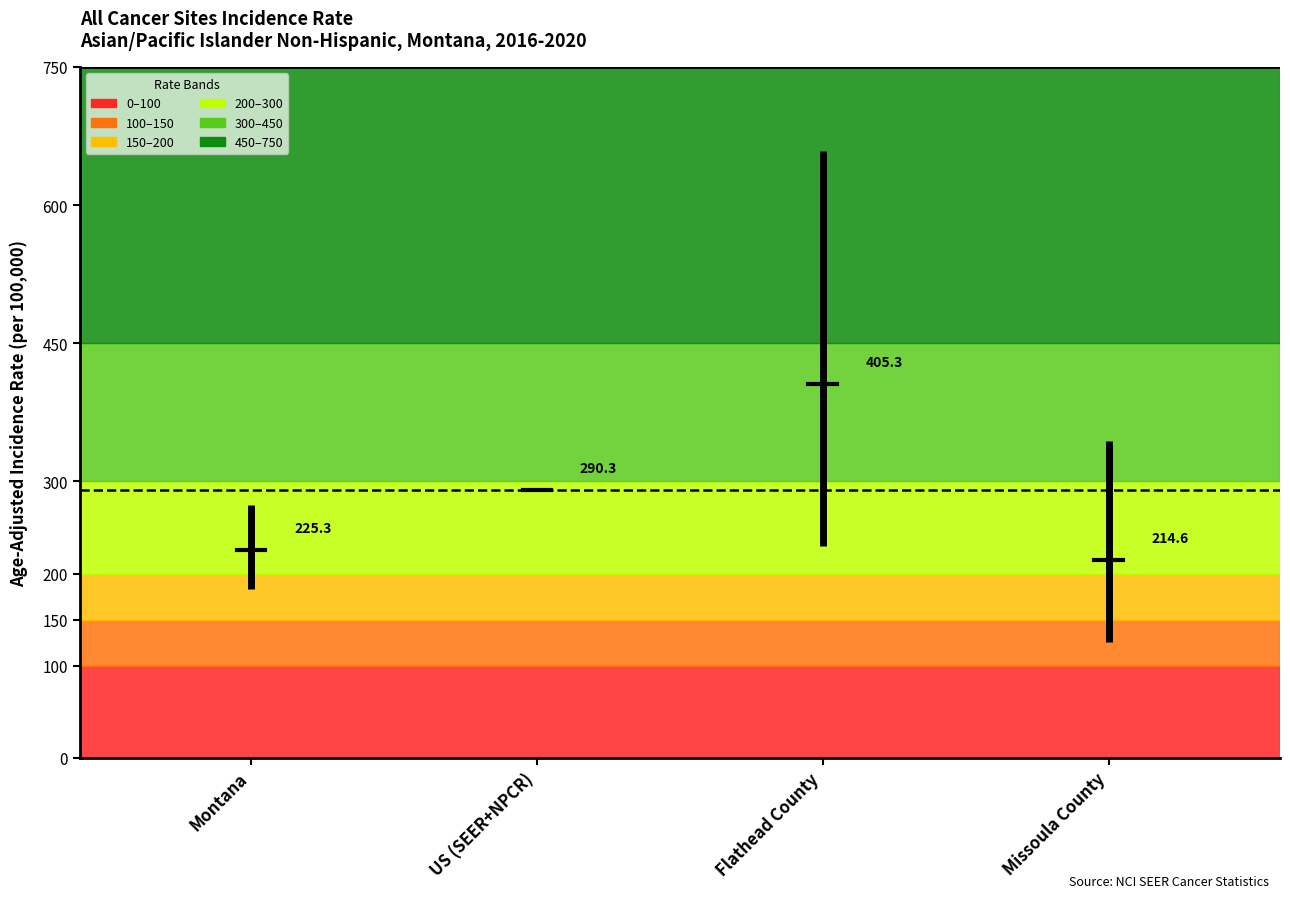

True or false: the data shows 155.5 at Montana.

False